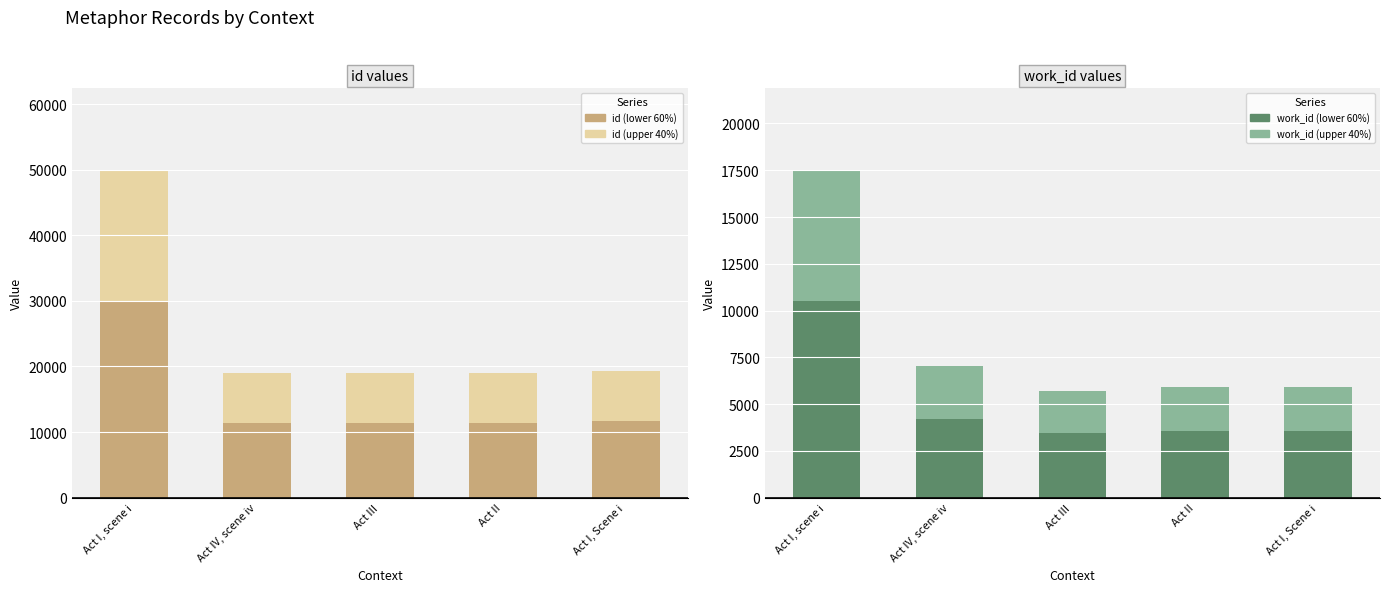

Does the chart contain any negative values?

No